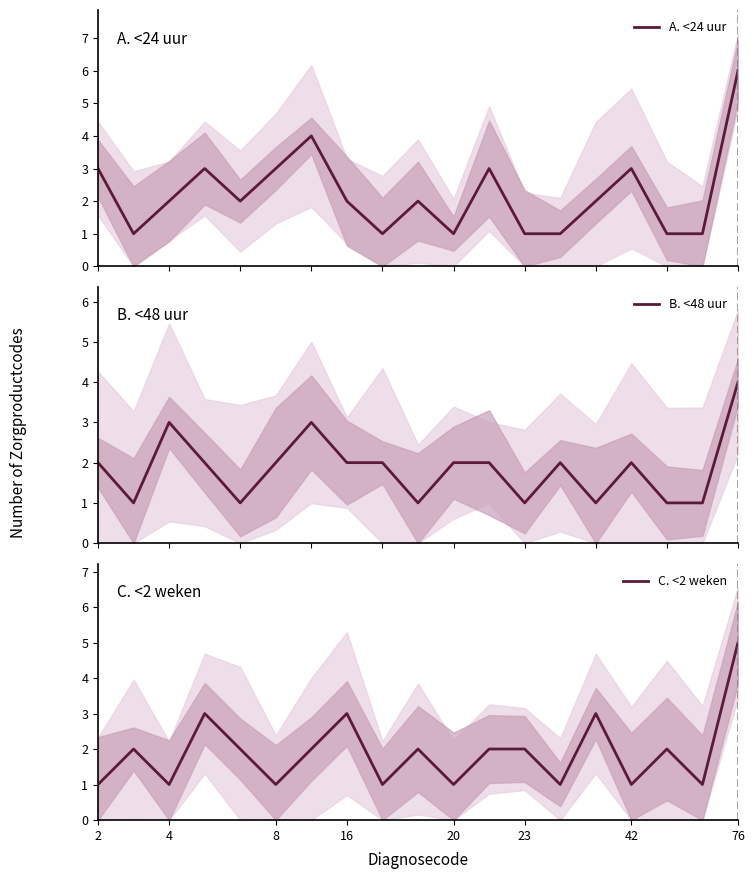

How many times do A. <24 uur and B. <48 uur cross each other?

5